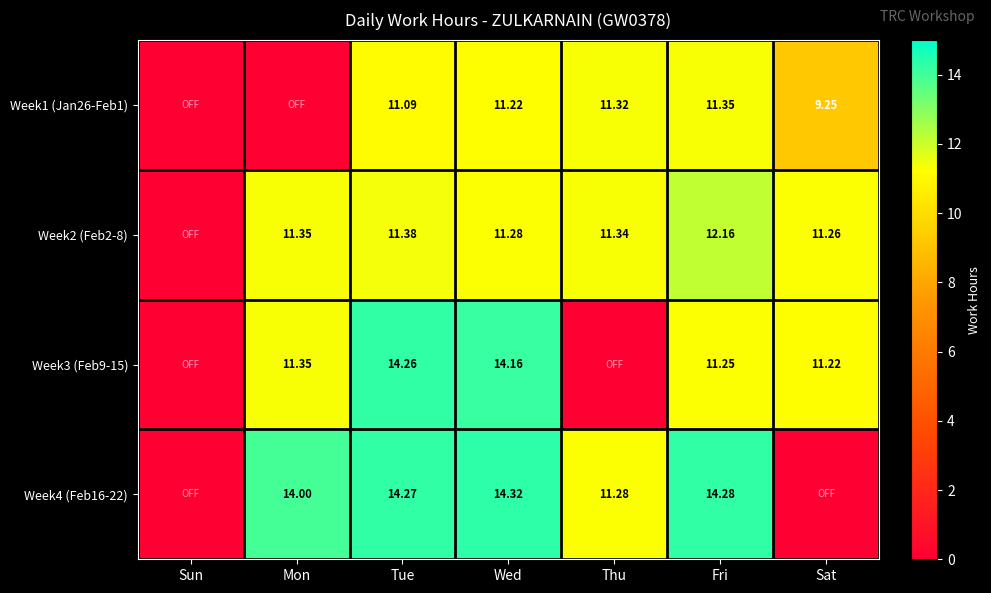

Is the value of Week1 (Jan26-Feb1) at Sat greater than the value of Week2 (Feb2-8) at Mon?

No